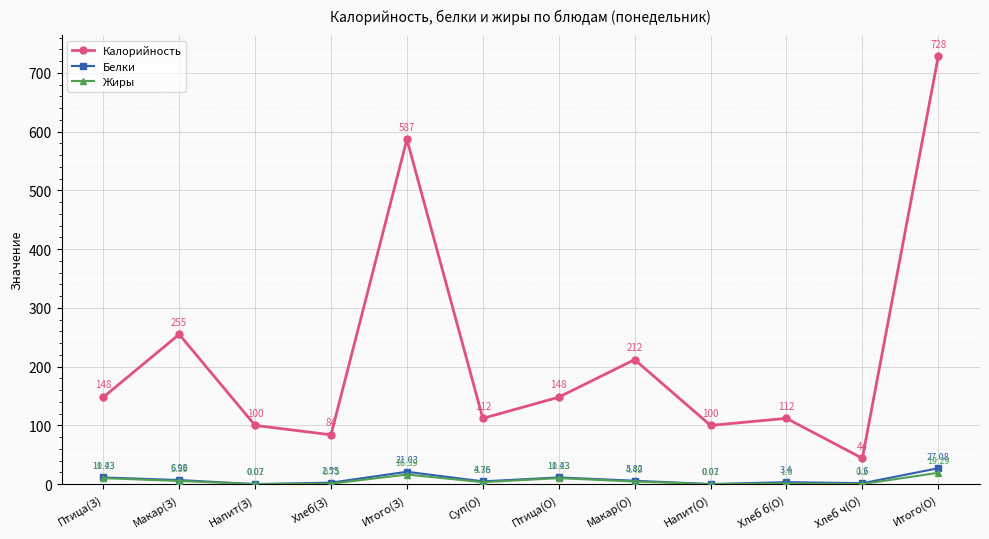

Count the number of categories in the chart.

12